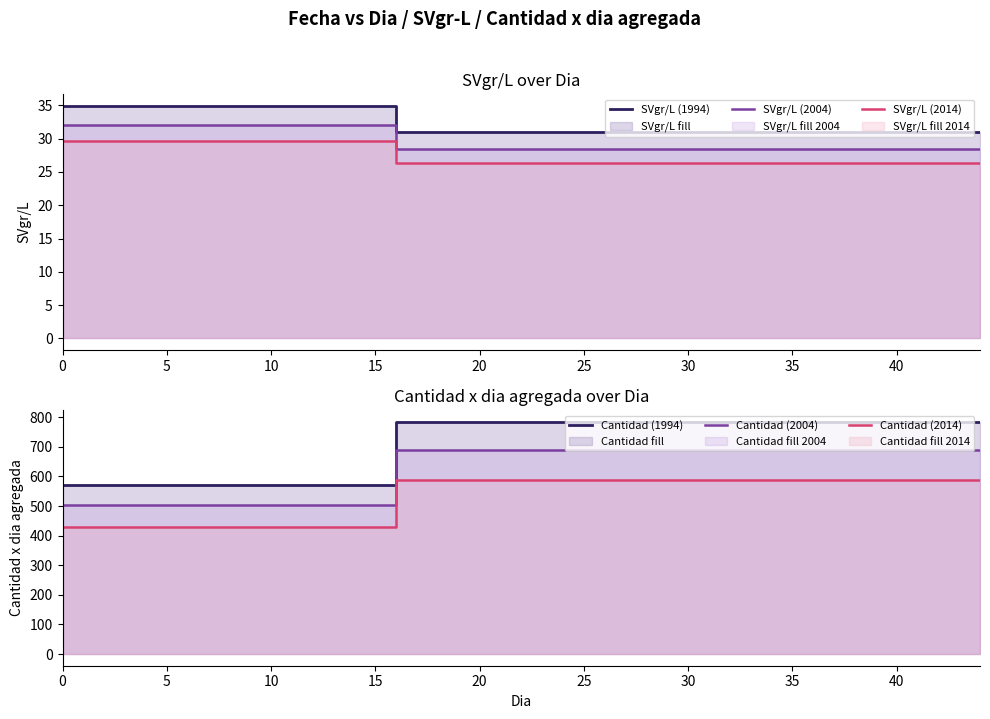

What is the label of the 9th point from the left?

40